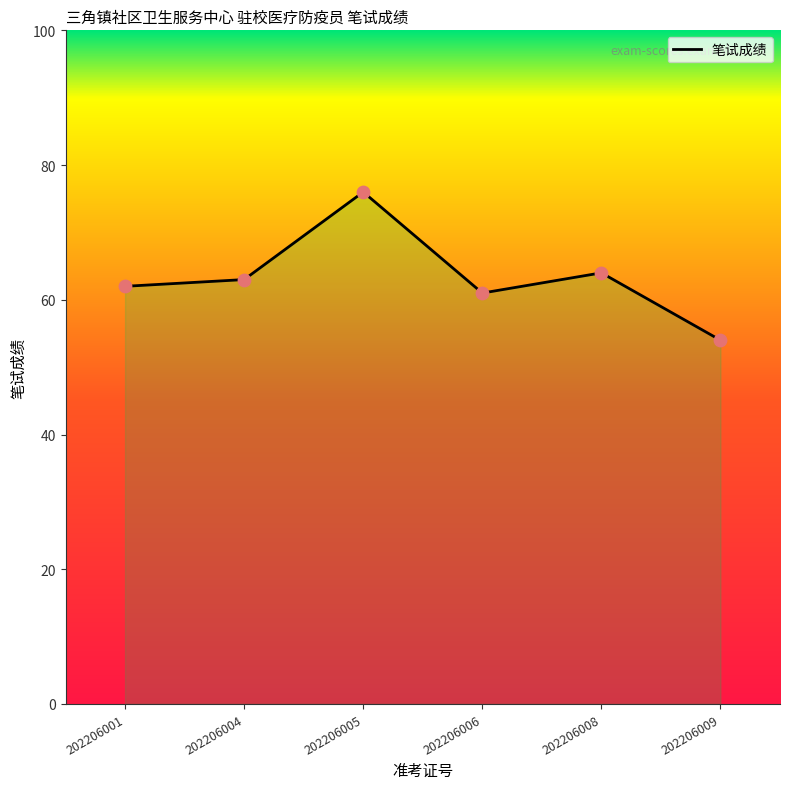

Between 202206001 and 202206005, which is larger?

202206005